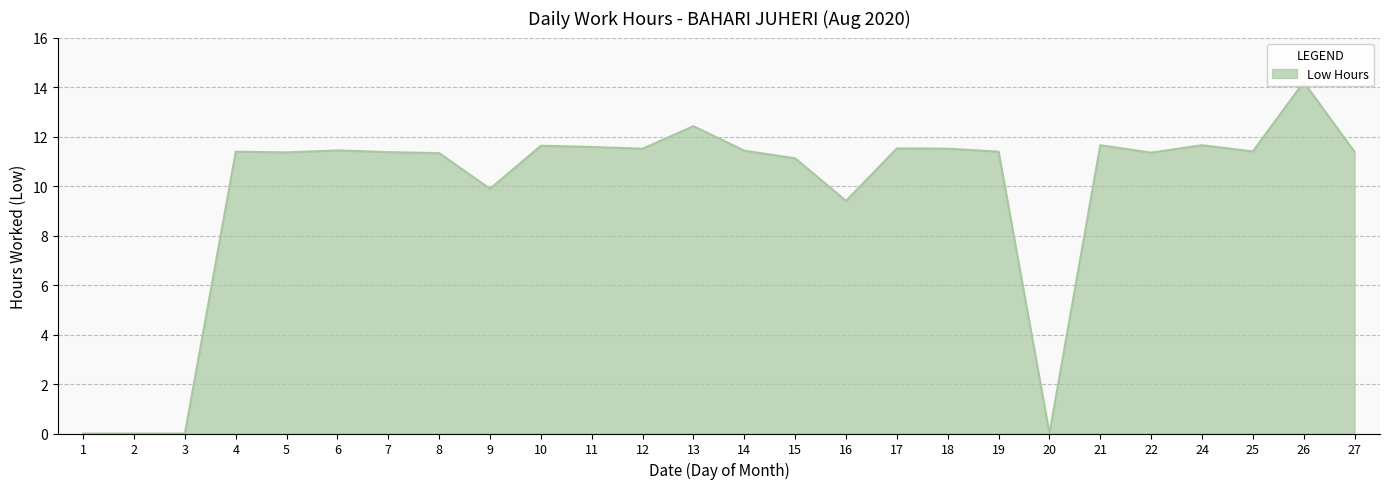

Reading left to right, list all the values displayed in this chart.

0.0	0.0	0.0	11.4	11.4	11.4	11.4	11.3	9.9	11.6	11.6	11.5	12.4	11.4	11.1	9.4	11.5	11.5	11.4	0.0	11.7	11.3	11.7	11.4	14.2	11.4